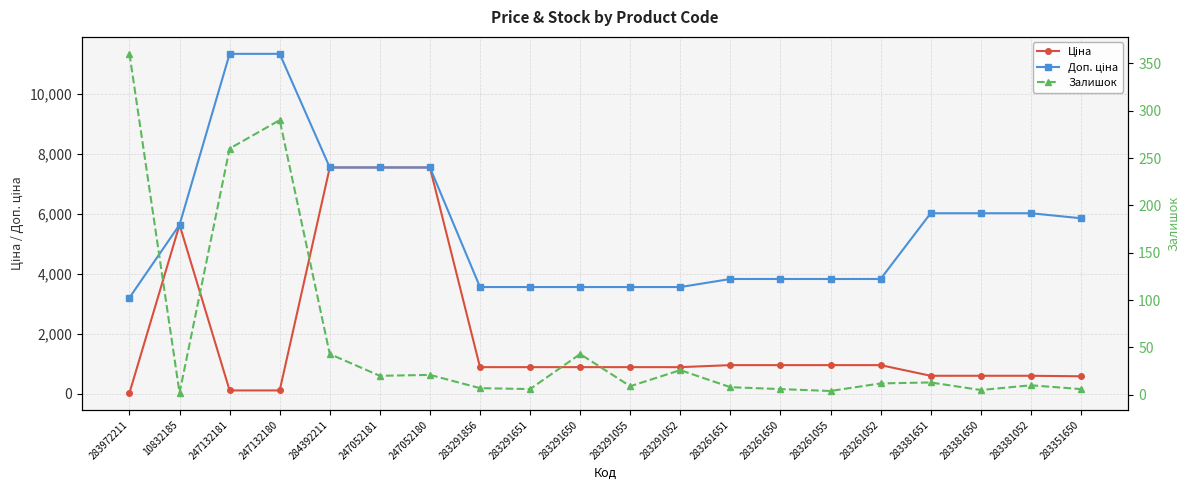

Rank the series by their maximum value, from highest to lowest.

Доп. ціна, Ціна, Залишок